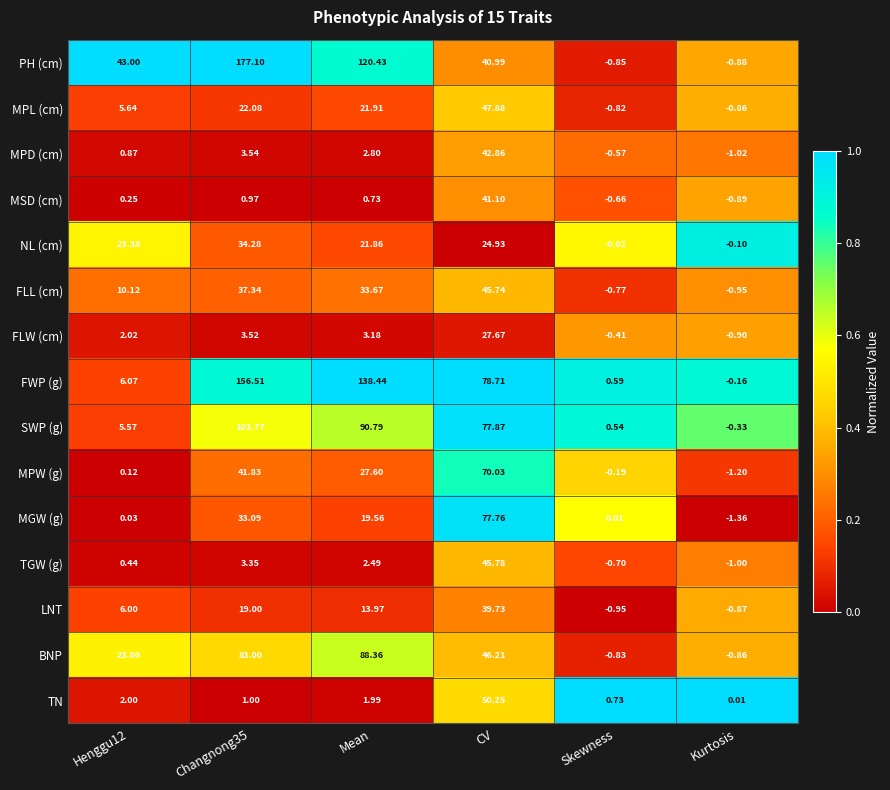

List the series in order of their peak value, lowest first.

FLW (cm), NL (cm), LNT, MSD (cm), MPD (cm), FLL (cm), TGW (g), MPL (cm), TN, MPW (g), MGW (g), BNP, SWP (g), FWP (g), PH (cm)